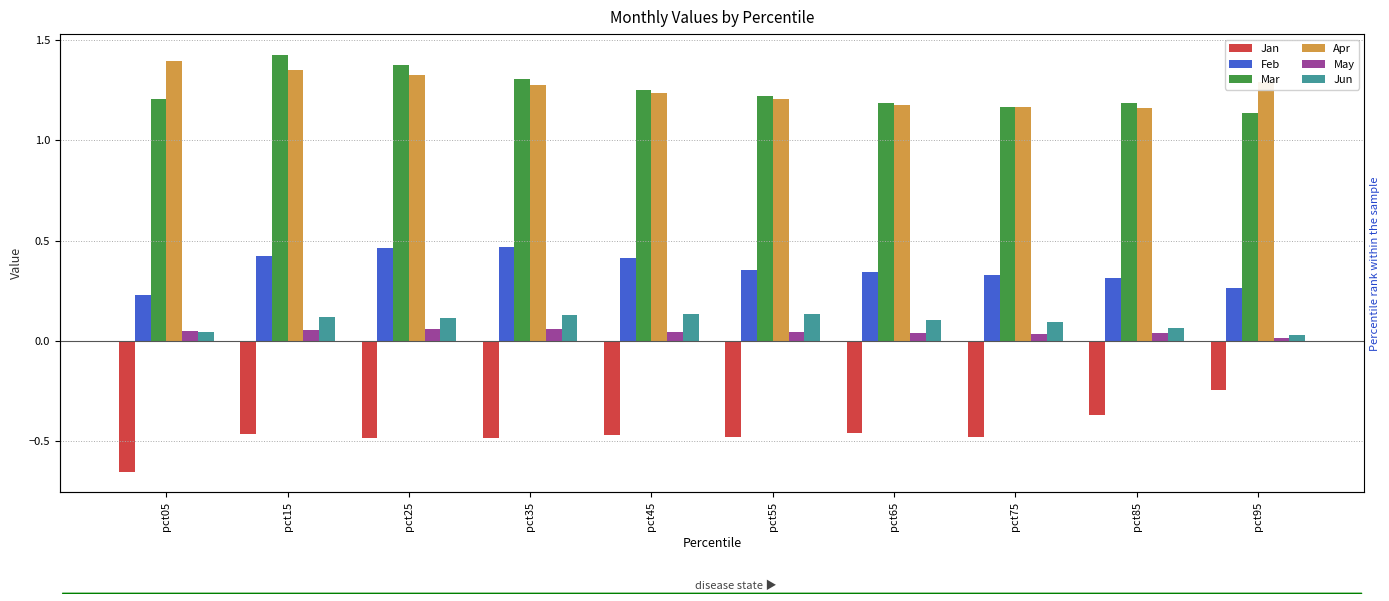

Reading left to right, list all the values displayed in this chart.

Jan: -0.7	-0.5	-0.5	-0.5	-0.5	-0.5	-0.5	-0.5	-0.4	-0.2
Feb: 0.2	0.4	0.5	0.5	0.4	0.4	0.3	0.3	0.3	0.3
Mar: 1.2	1.4	1.4	1.3	1.2	1.2	1.2	1.2	1.2	1.1
Apr: 1.4	1.4	1.3	1.3	1.2	1.2	1.2	1.2	1.2	1.3
May: 0.0	0.1	0.1	0.1	0.0	0.0	0.0	0.0	0.0	0.0
Jun: 0.0	0.1	0.1	0.1	0.1	0.1	0.1	0.1	0.1	0.0